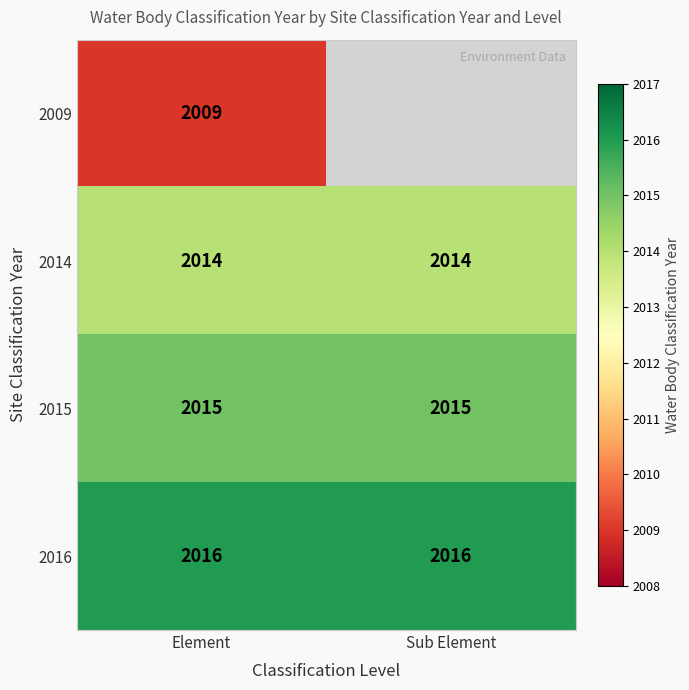

Count the number of data series in this chart.

4